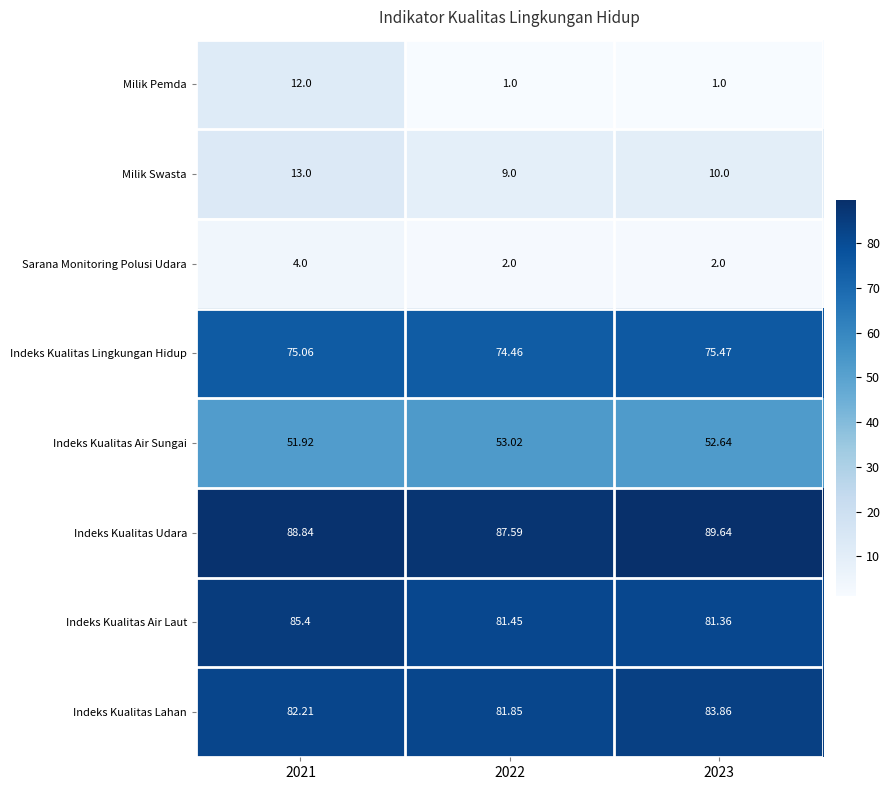

Rank the series by their maximum value, from lowest to highest.

Sarana Monitoring Polusi Udara, Milik Pemda, Milik Swasta, Indeks Kualitas Air Sungai, Indeks Kualitas Lingkungan Hidup, Indeks Kualitas Lahan, Indeks Kualitas Air Laut, Indeks Kualitas Udara